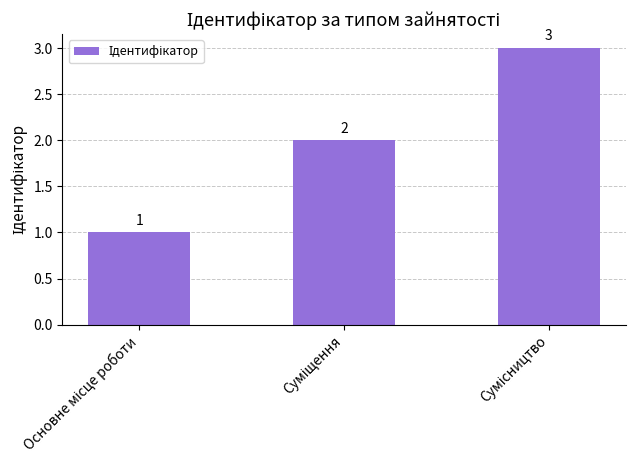

What is the sum of all values?

6